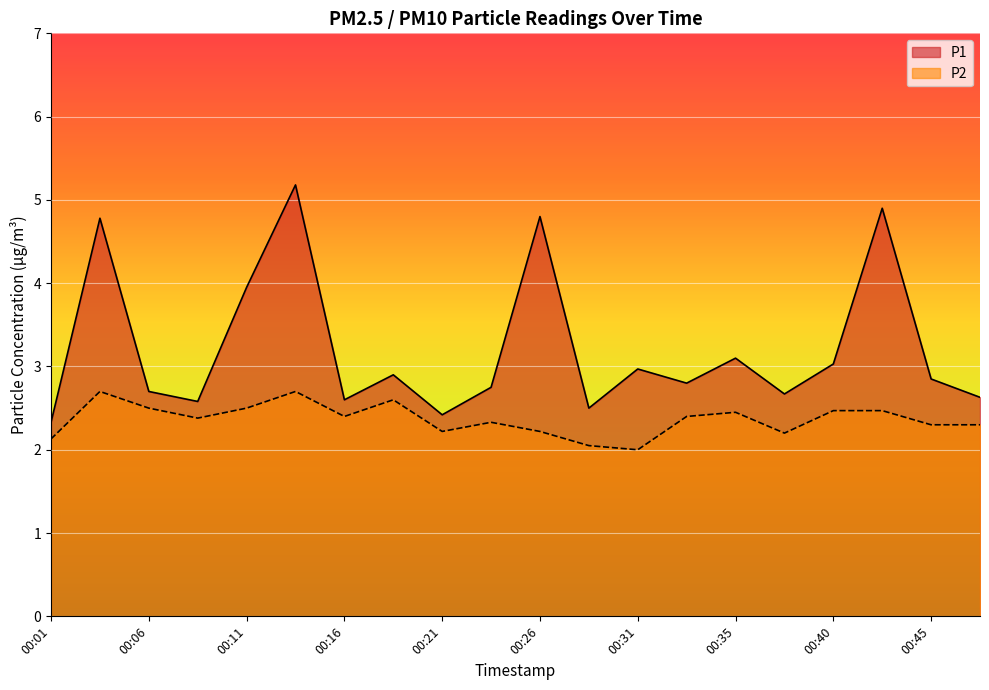

At which label does P1 reach its minimum?

00:01